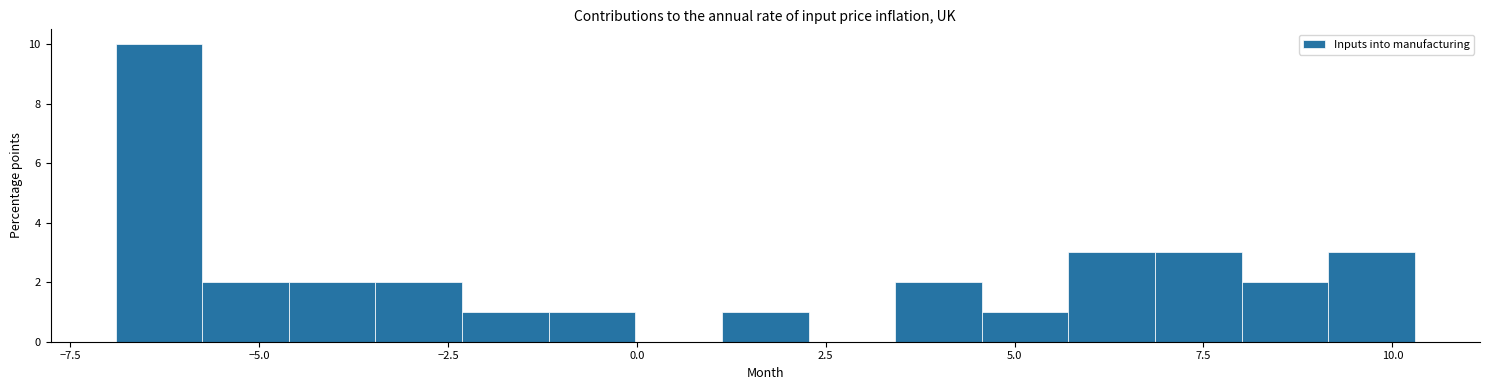

Around what value on the x-axis is the tallest bar? Give the approximate position of its centre, as read against the axis.

-6.5